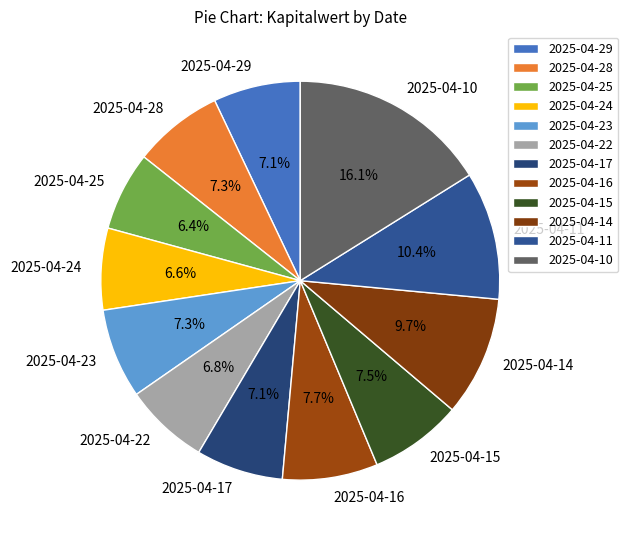

Which has a higher value, 2025-04-28 or 2025-04-10?

2025-04-10